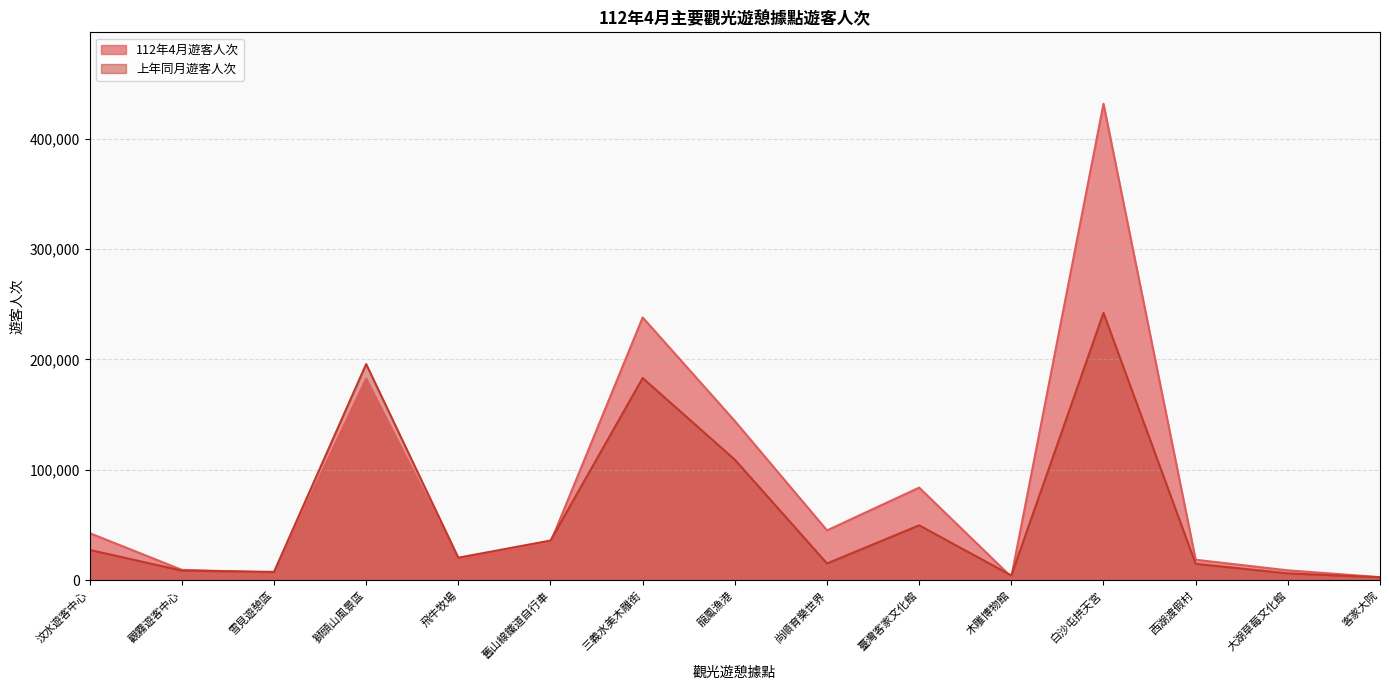

Which series ends up on top after the final intersection of 上年同月遊客人次 and 112年4月遊客人次?

112年4月遊客人次